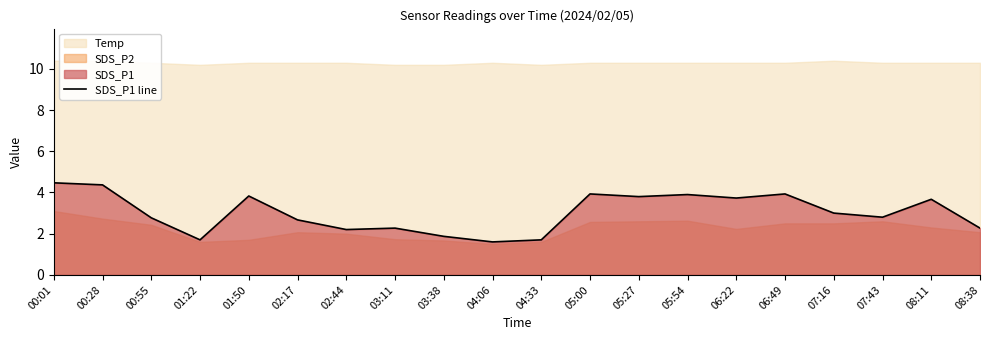

Reading right to left, transcribe all the data shown in this chart.

08:38=2.3	08:11=3.7	07:43=2.8	07:16=3.0	06:49=3.9	06:22=3.7	05:54=3.9	05:27=3.8	05:00=3.9	04:33=1.7	04:06=1.6	03:38=1.9	03:11=2.3	02:44=2.2	02:17=2.7	01:50=3.8	01:22=1.7	00:55=2.8	00:28=4.4	00:01=4.5